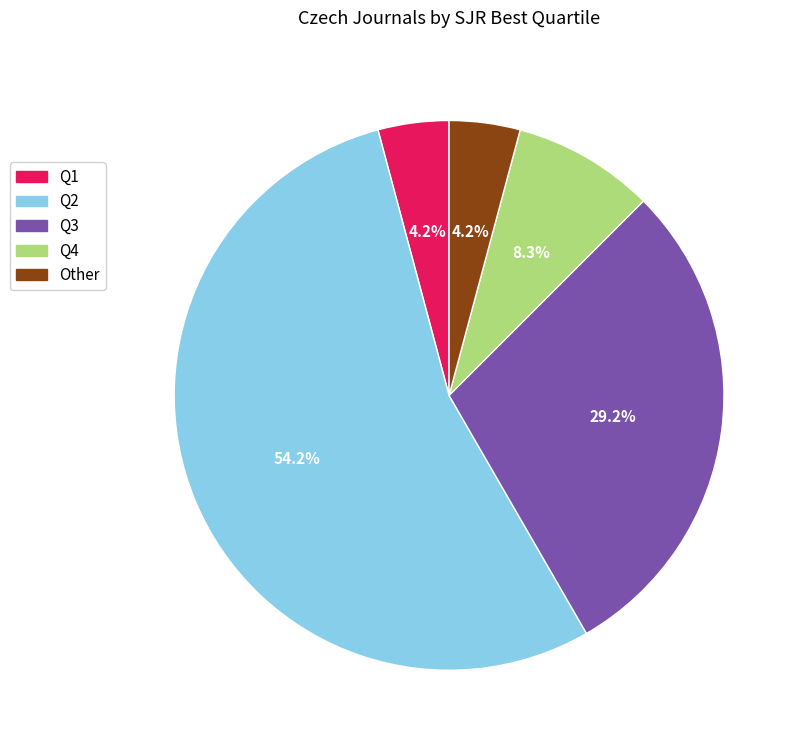

Which category accounts for the majority?

Q2